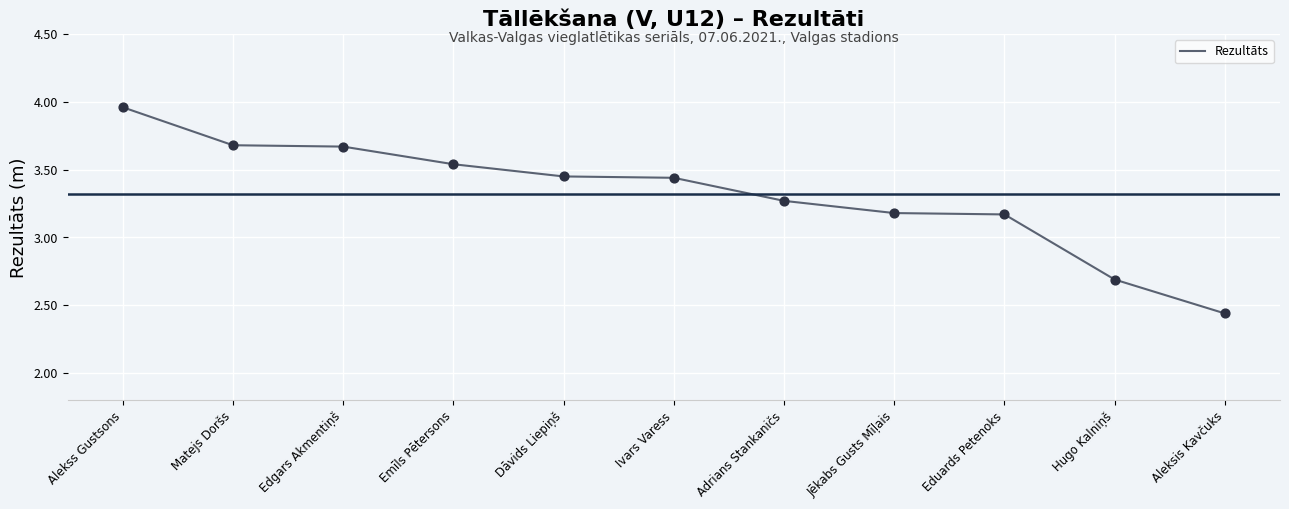

What is the ratio of the value at Jēkabs Gusts Mīļais to the value at Ivars Varess?

0.9